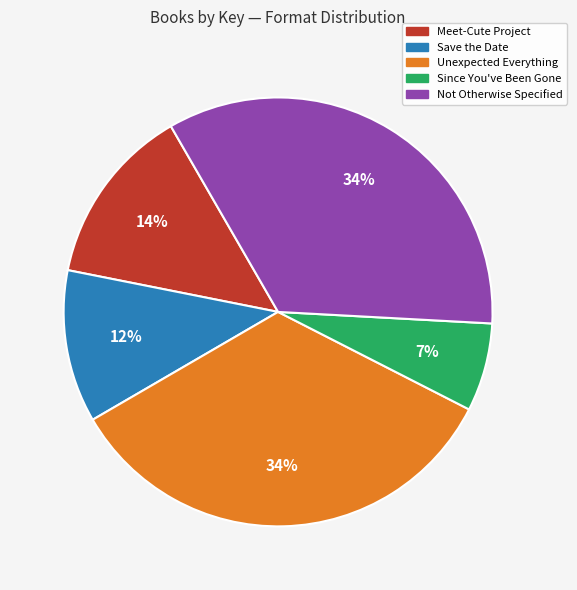

Is it true that Save the Date is 5% of the pie?

False